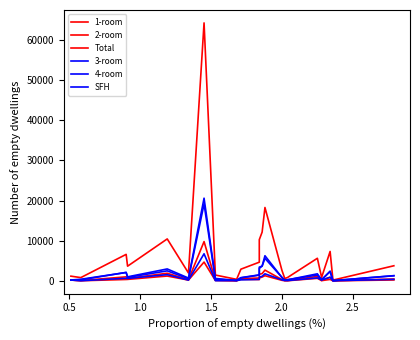

Rank the series by their maximum value, from highest to lowest.

Total, 3-room, 4-room, 2-room, SFH, 1-room